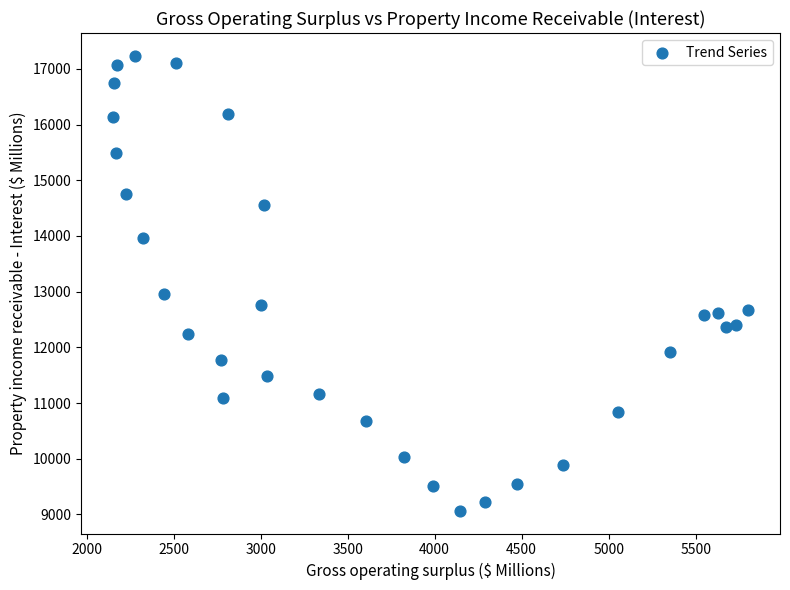

What is the range of X values (max minus min)?

3650